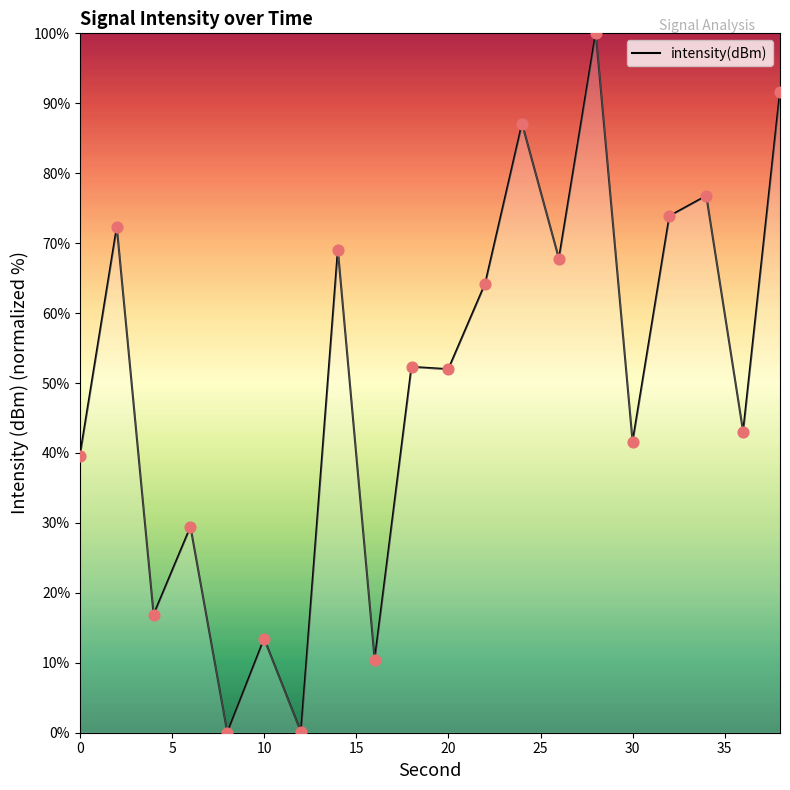

What is the greatest value displayed?

100.0